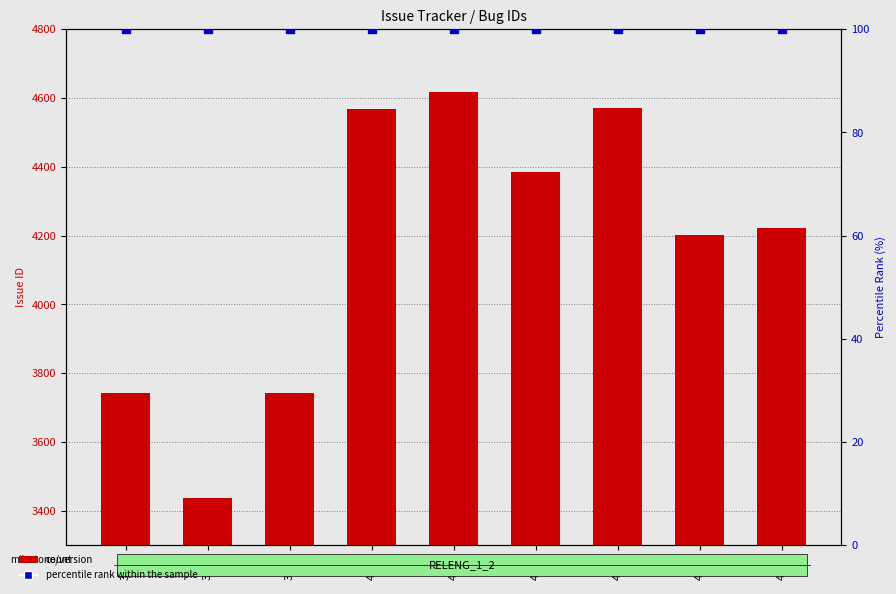

At how many categories does at least one series exceed 527?

9